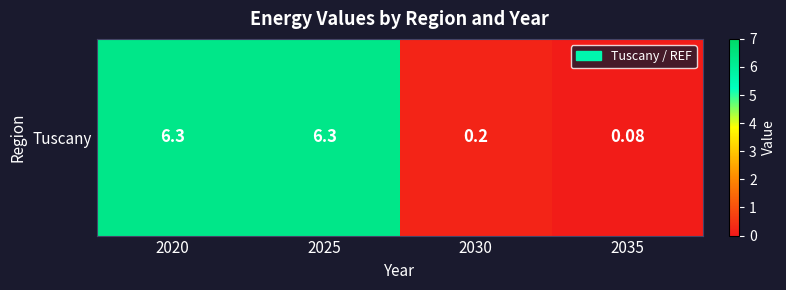

What is the maximum value shown in the chart?

6.3